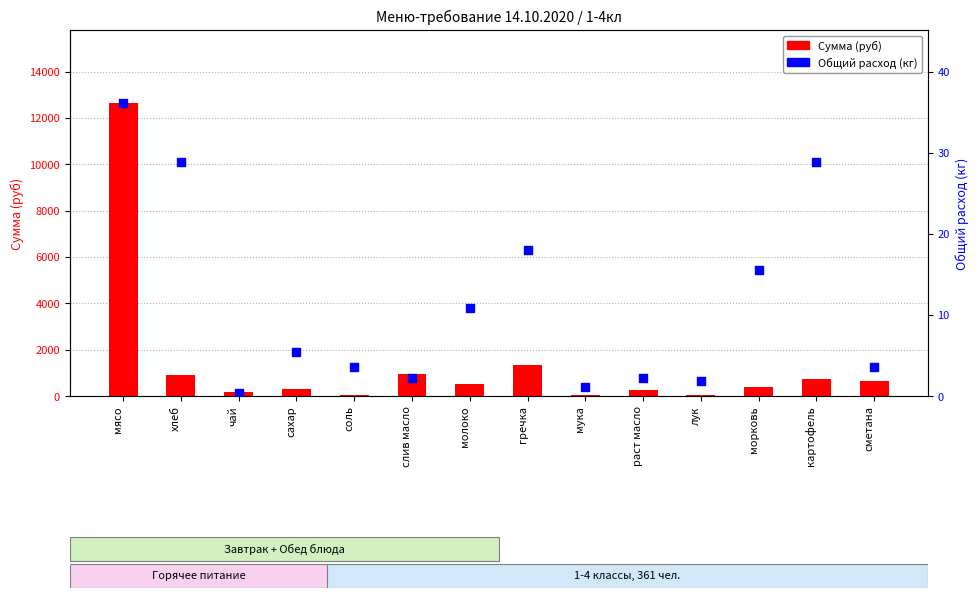

Which series has the widest spread of Y values?

Сумма (руб)